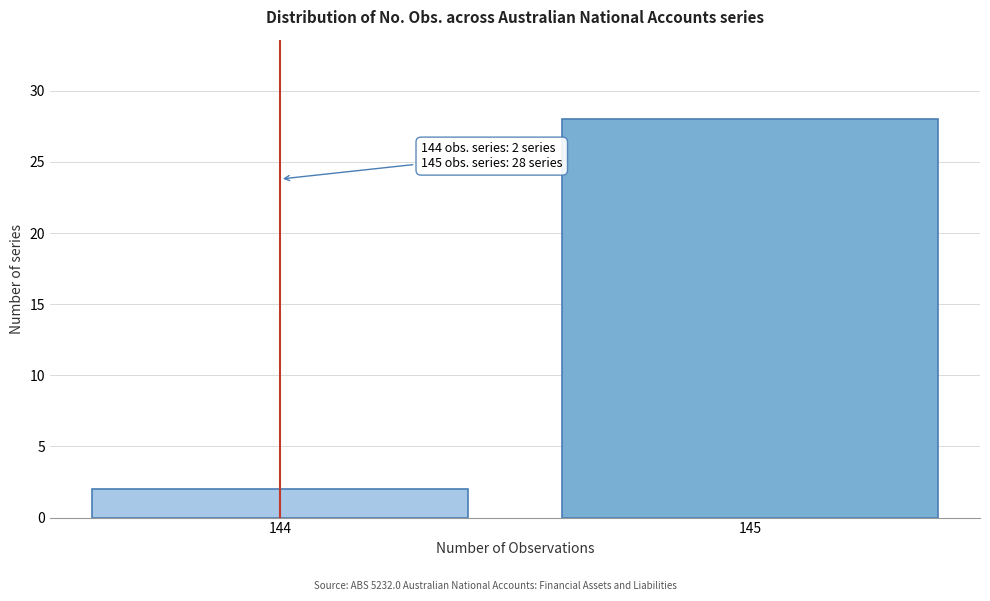

Reading left to right, list all the values displayed in this chart.

144=2	145=28